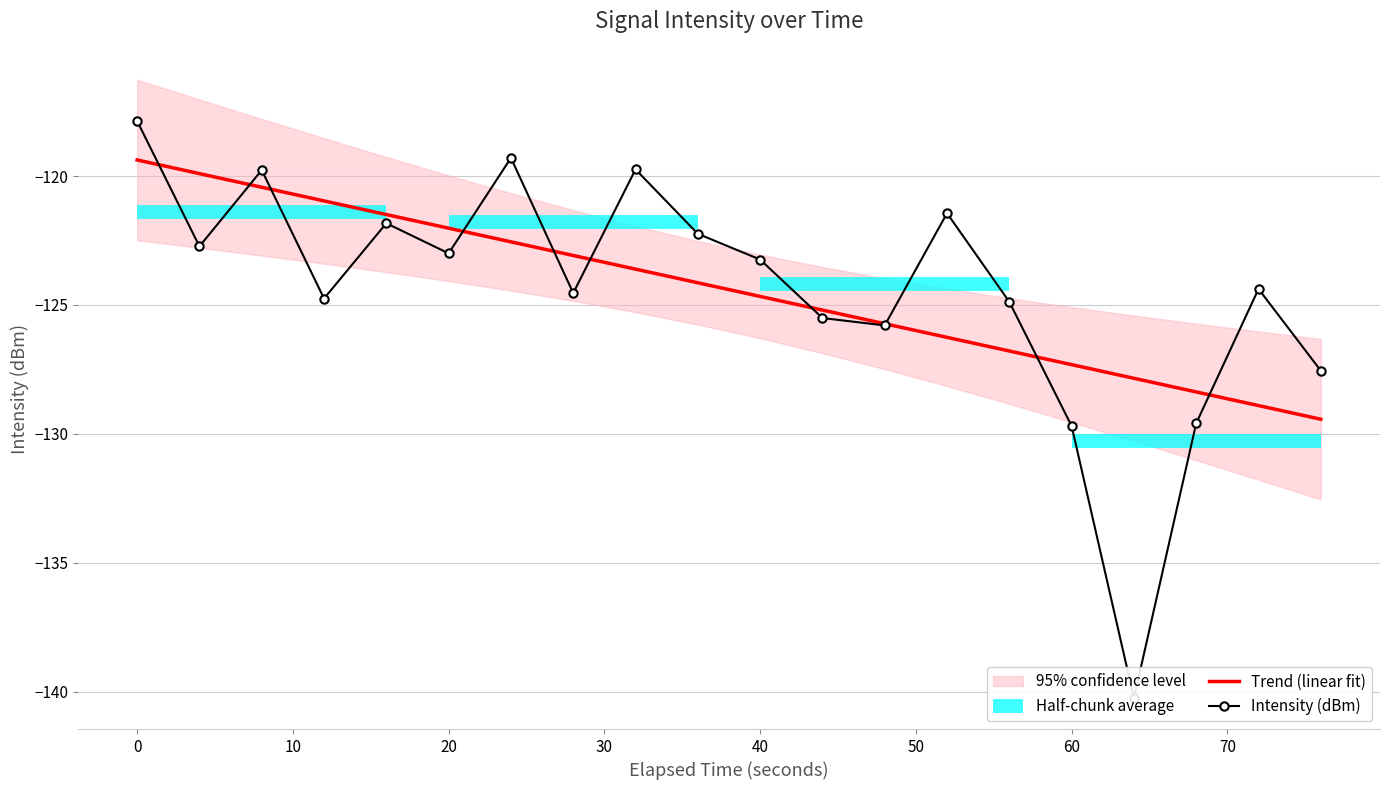

What is the lowest value of the Trend (linear fit) series?

-129.4